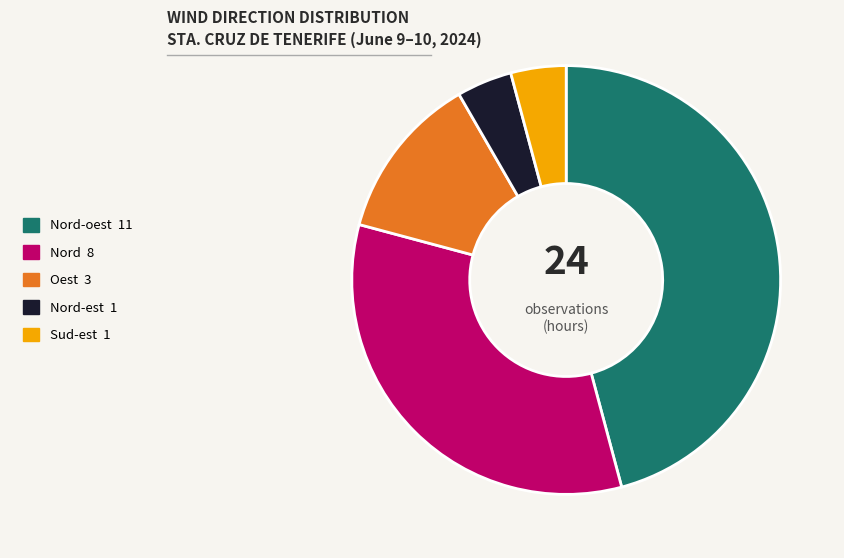

Is there a majority slice in this chart?

No